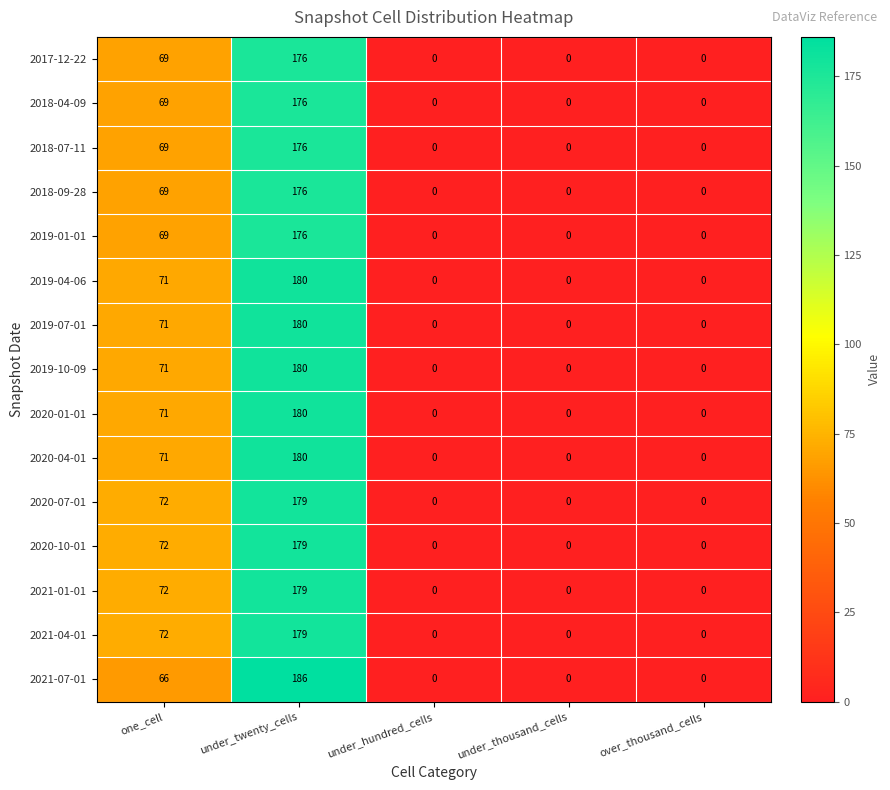

At how many categories does at least one series exceed 9?

2